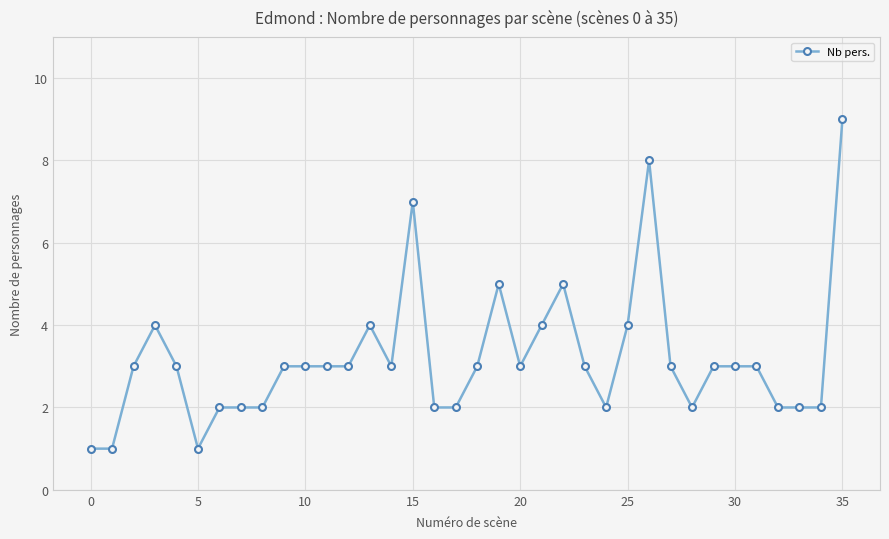

True or false: the data has more than 0 interior local peaks.

True